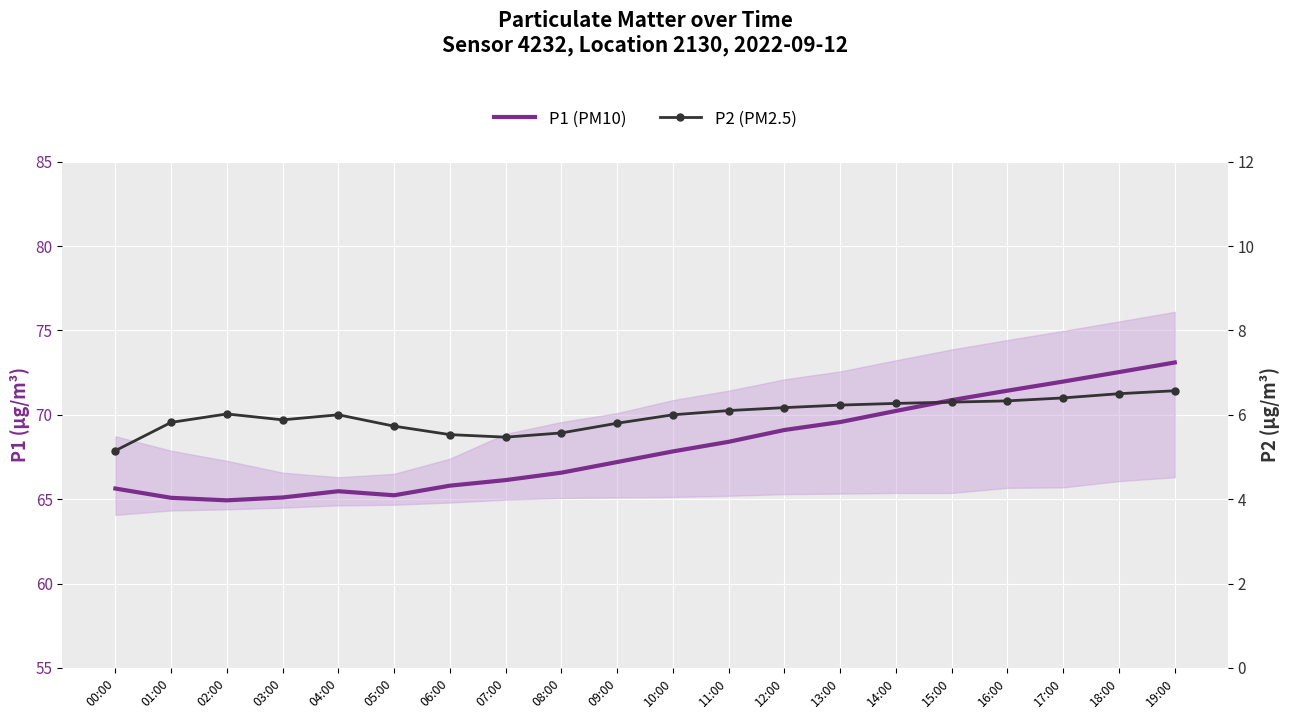

What is the label of the 3rd point from the left?

02:00